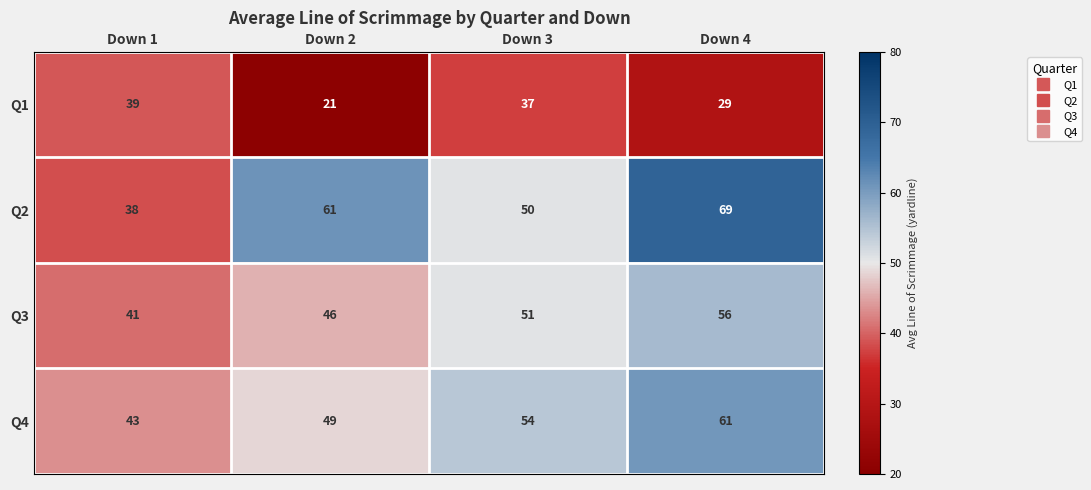

At which label does Q1 first exceed 37?

Down 1